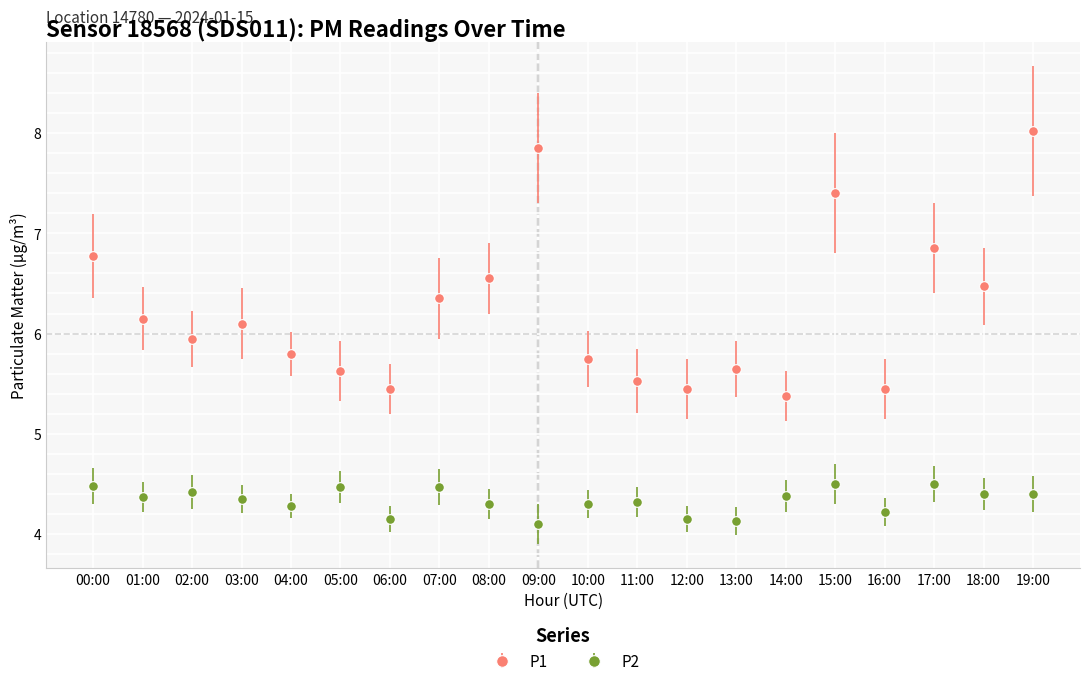

Rank the series at 18:00 from lowest to highest value.

P2, P1